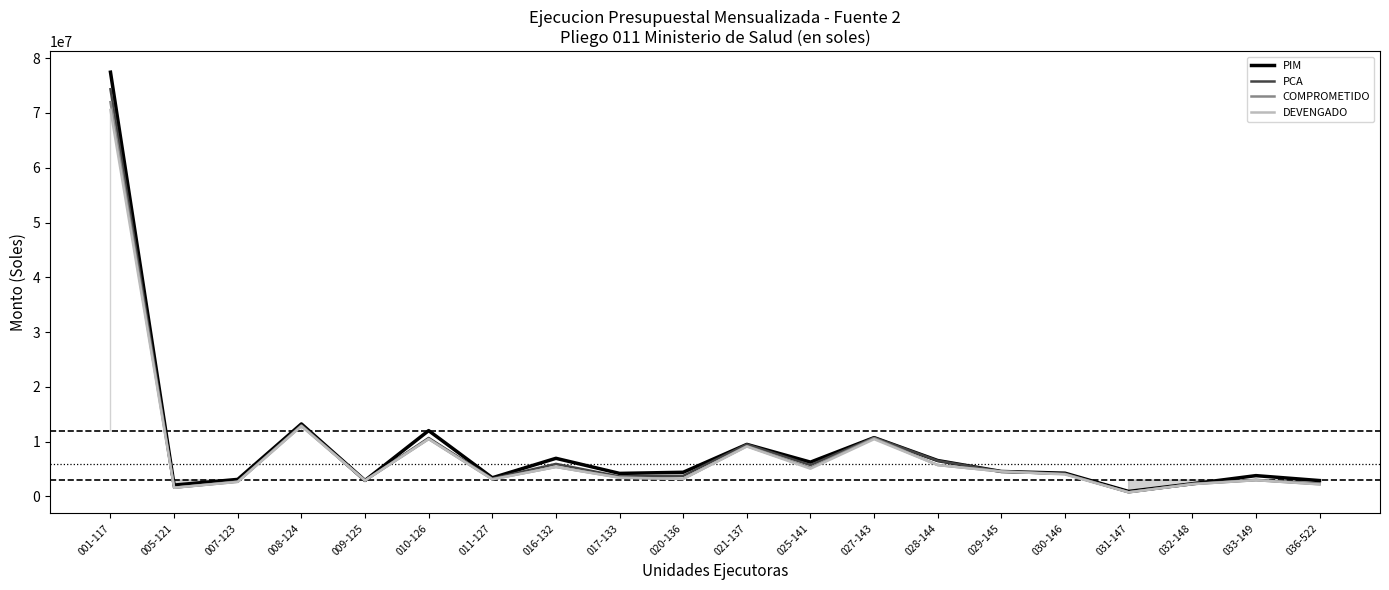

True or false: COMPROMETIDO and PCA cross at least once.

False